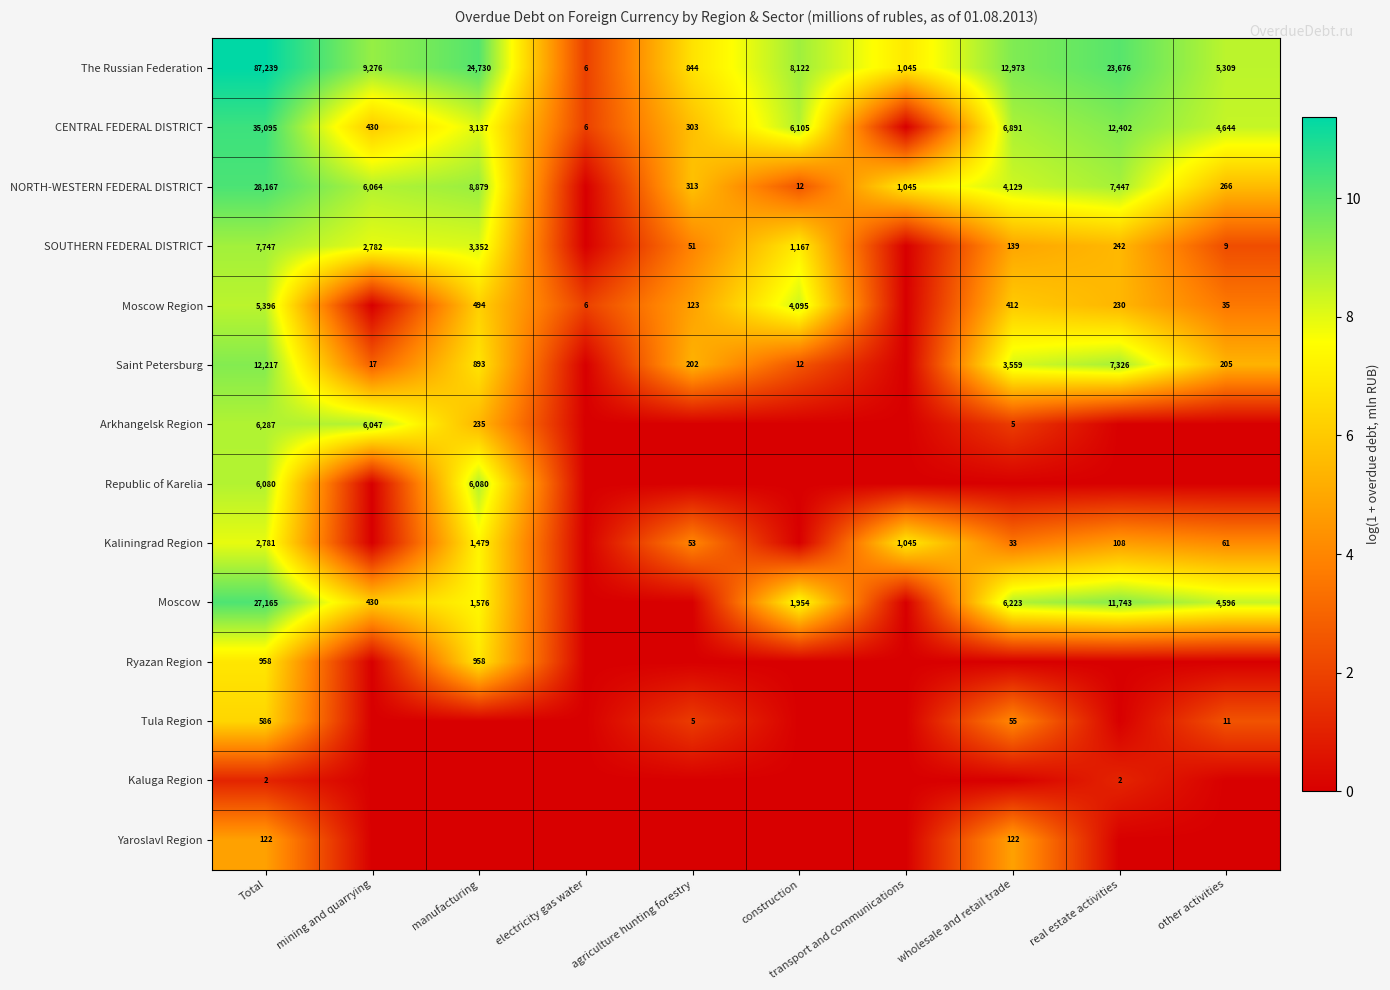

What is the difference between the Moscow Region values at construction and electricity gas water?

4089